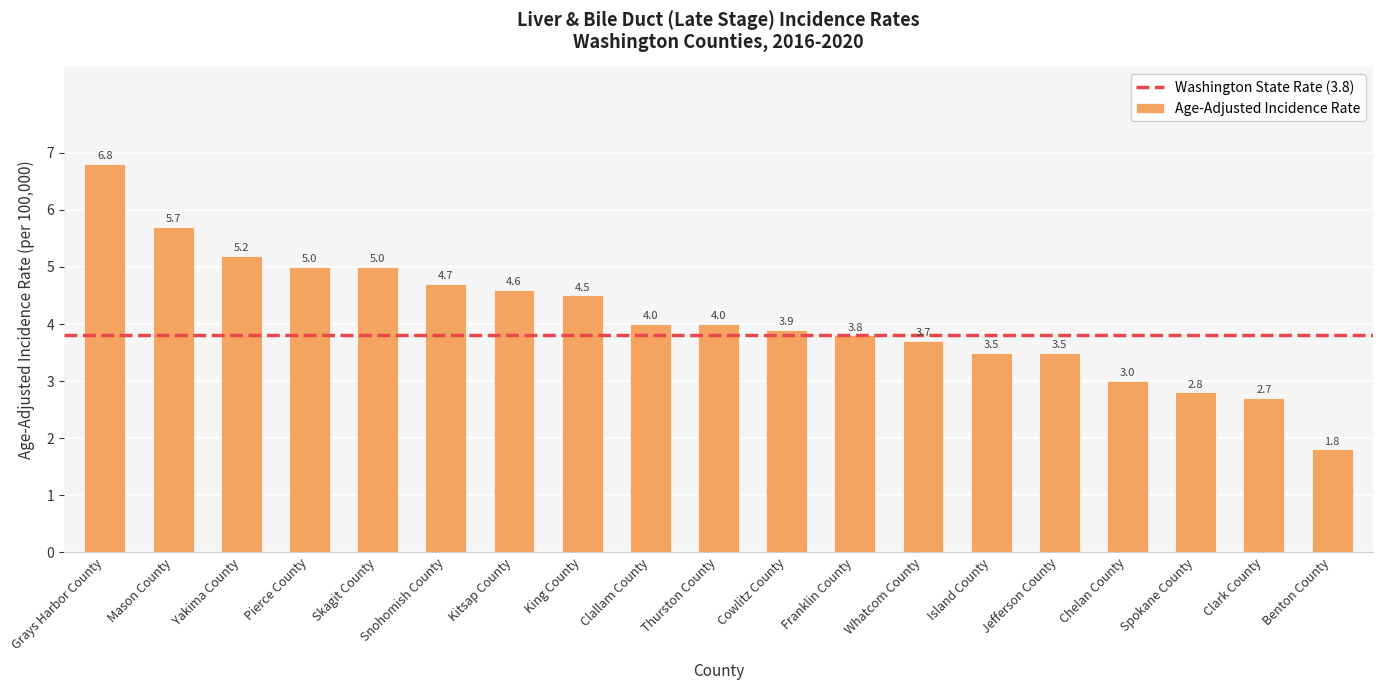

What is the sum of all values?

78.2